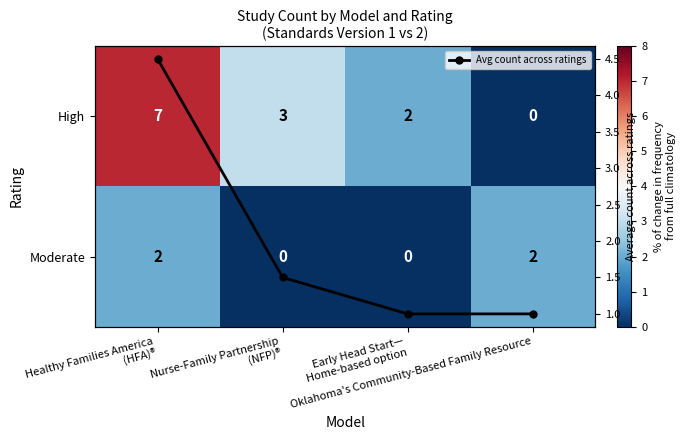

How many values in the High series are below 3?

2